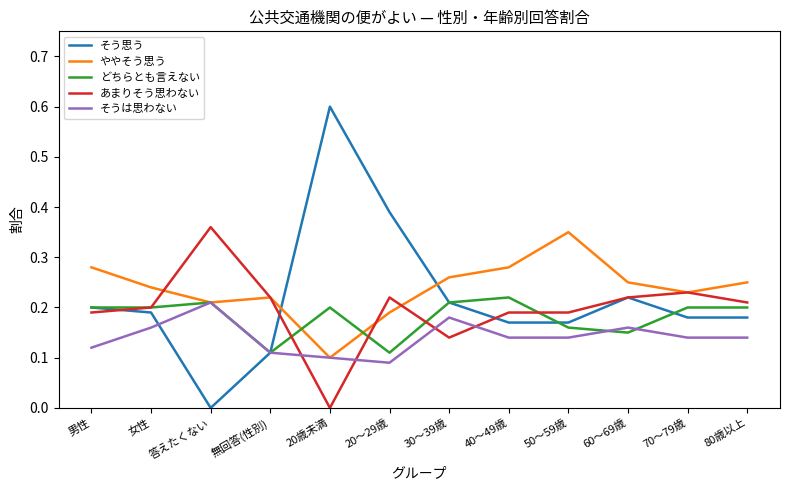

What is the highest value of the そう思う series?

0.6